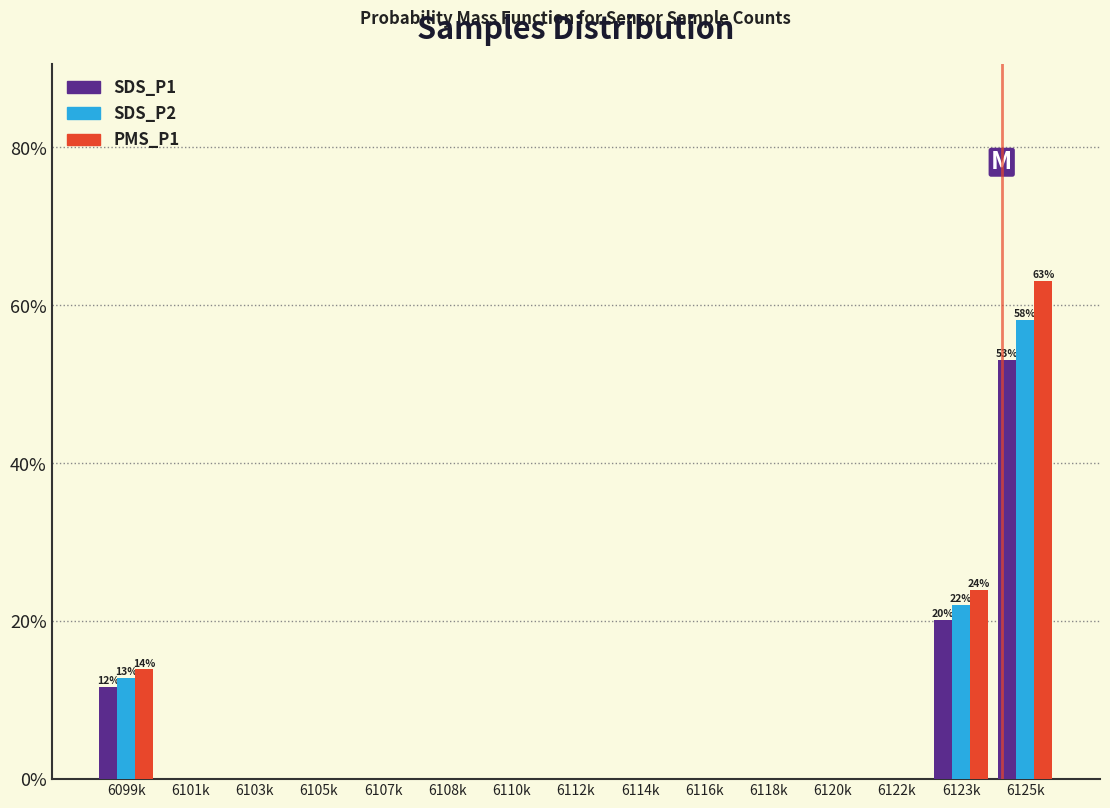

What is the total value across all series at 6099k?

38.4